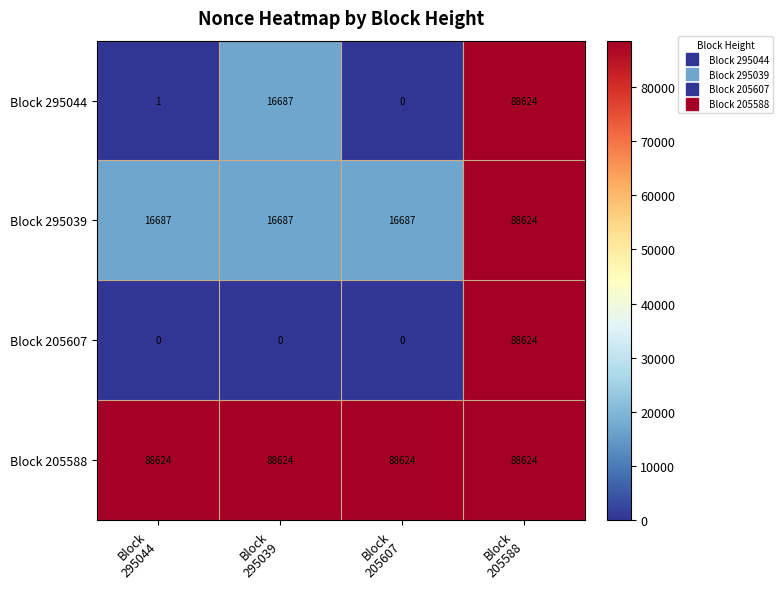

Which series changed the most between Block
295039 and Block
205607?

Block 295044